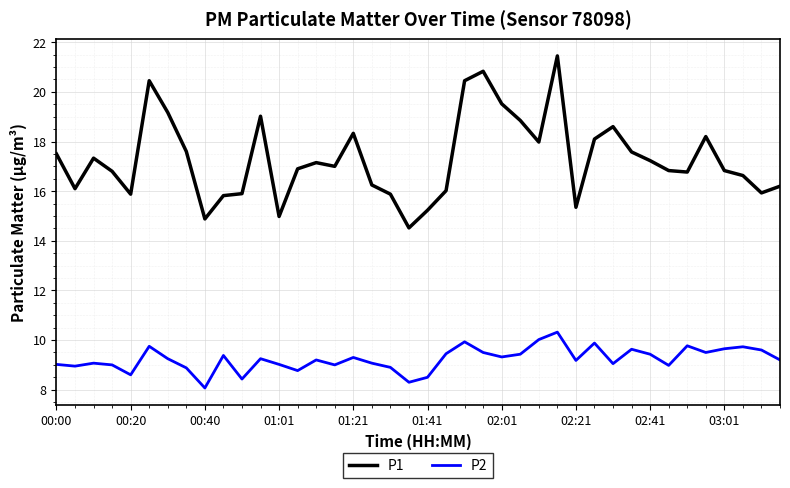

What are all the series names shown in the legend?

P1, P2